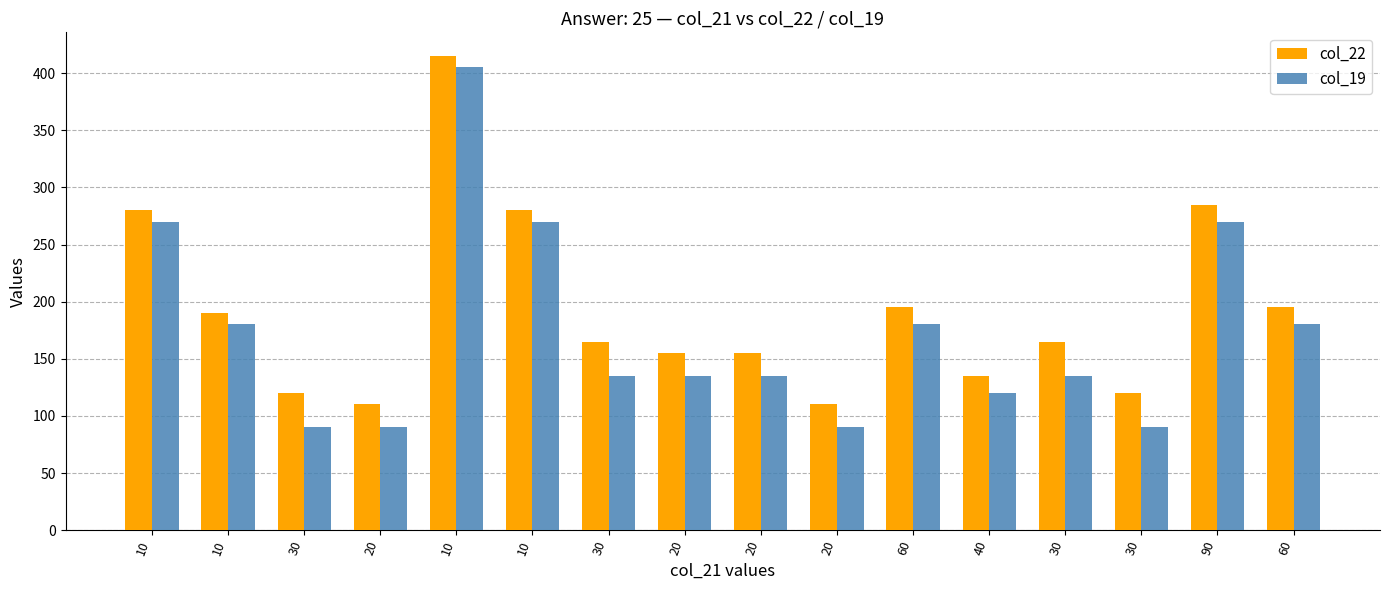

The value of col_22 at 20 is 35. True or false?

False